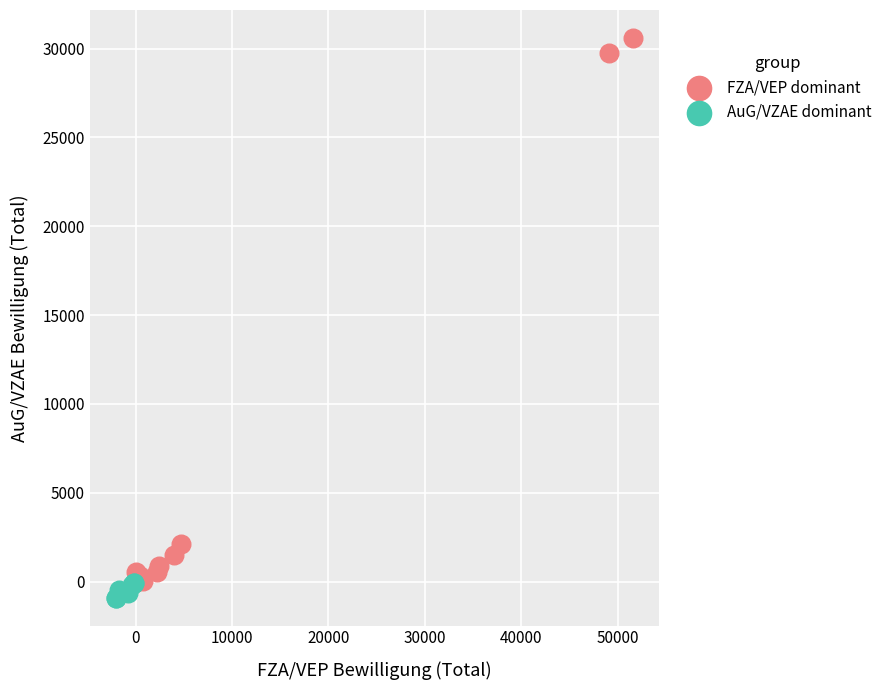

What are all the series names shown in the legend?

FZA/VEP dominant, AuG/VZAE dominant